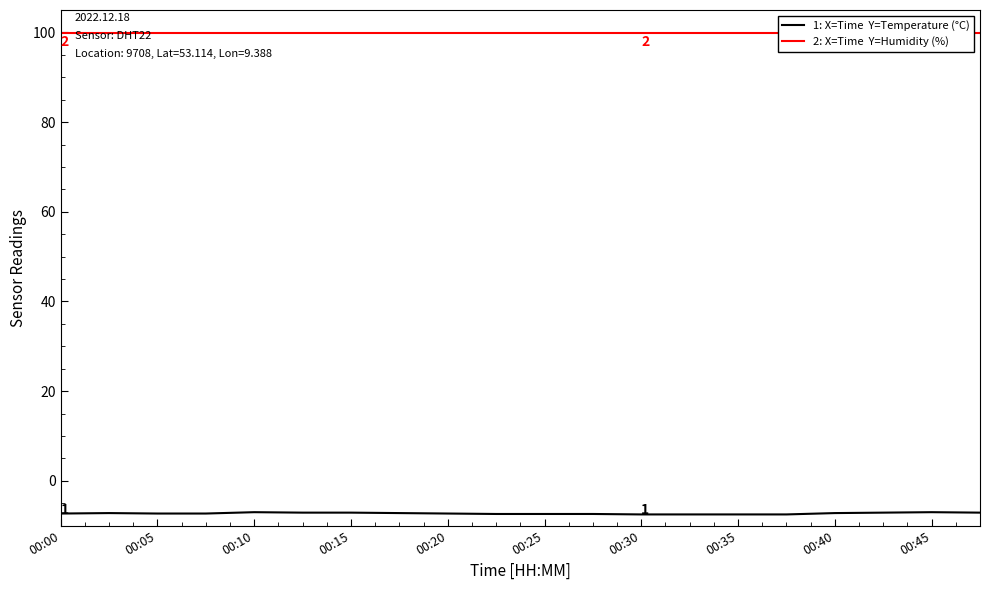

True or false: 1: X=Time  Y=Temperature (°C) has more than 0 interior local peaks.

True